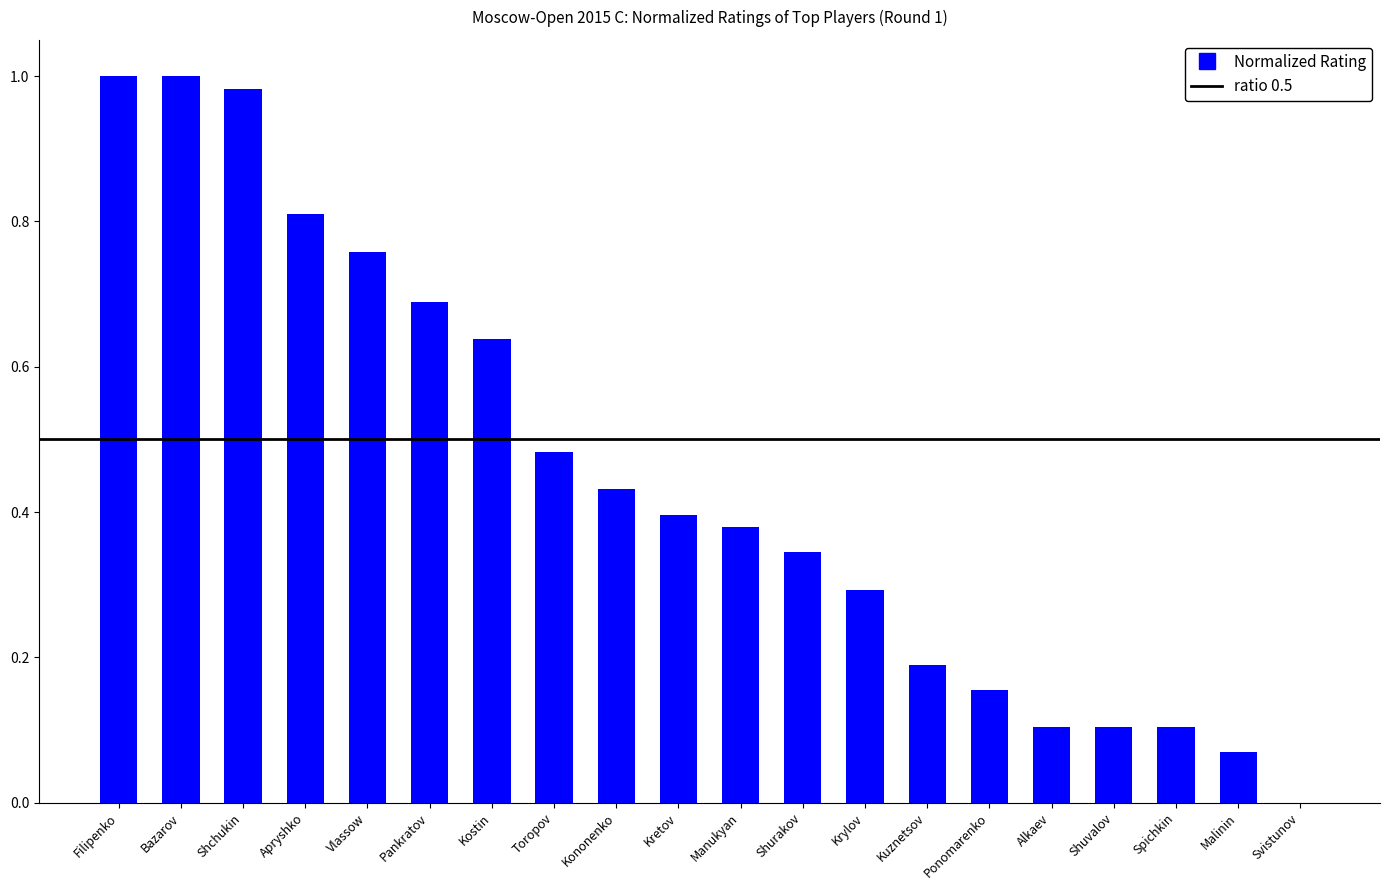

What is the sum of the values at Filipenko and Bazarov?

2.0